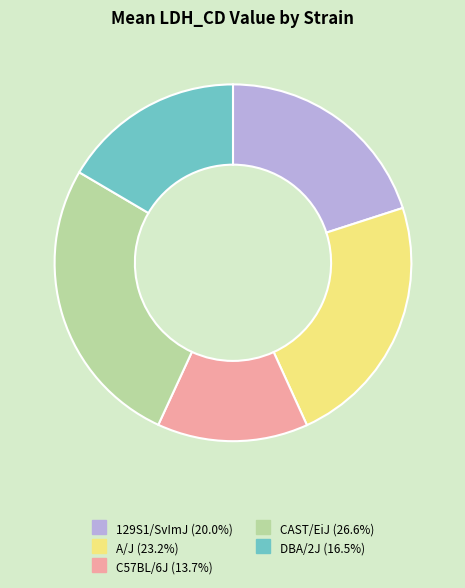

Combined, do 129S1/SvImJ and C57BL/6J account for over 50%?

No